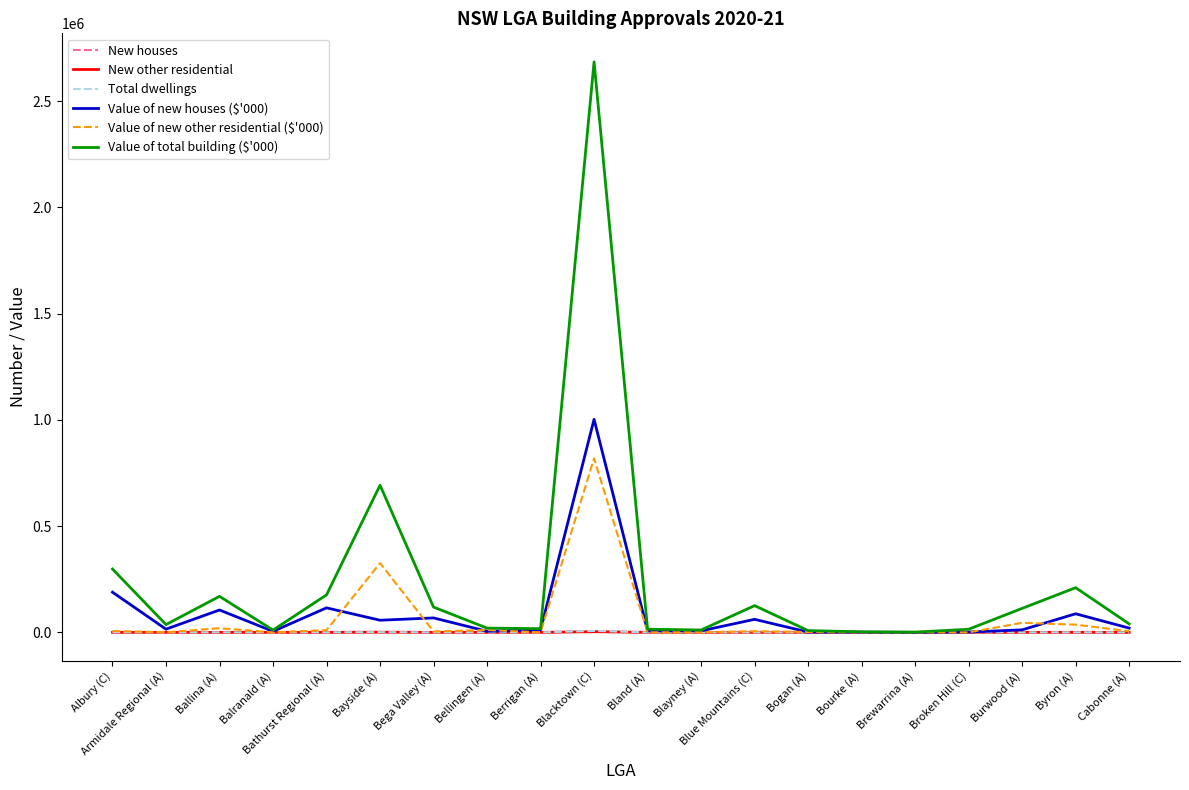

The Value of total building ($'000) series shows 296471.3 at Bathurst Regional (A). True or false?

False